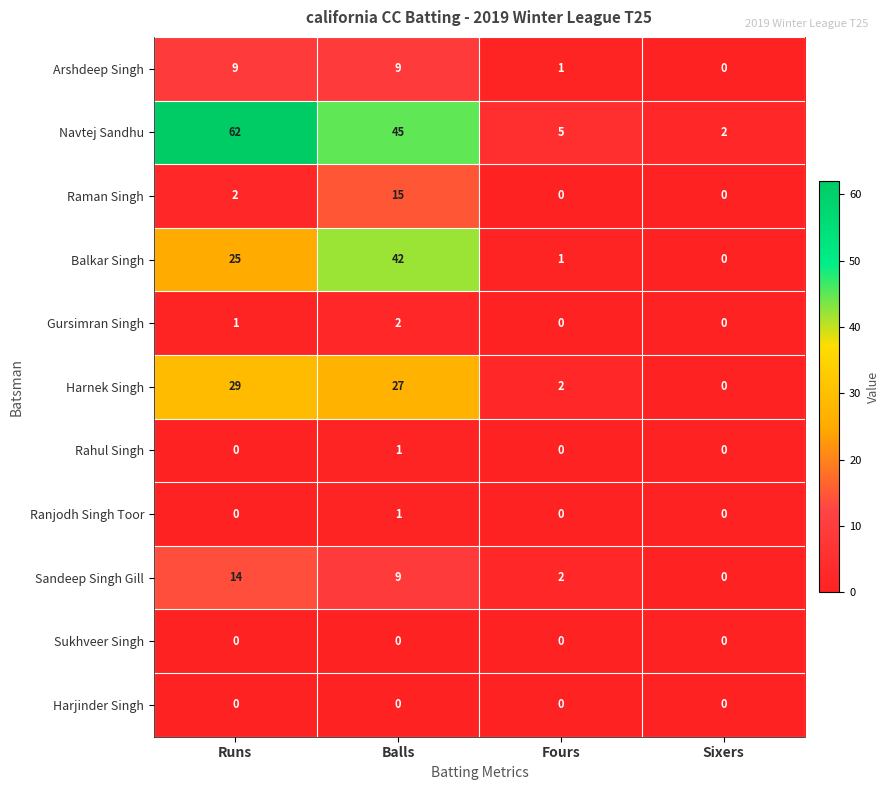

What is the difference between the maximum and second lowest values in the Navtej Sandhu series?

57